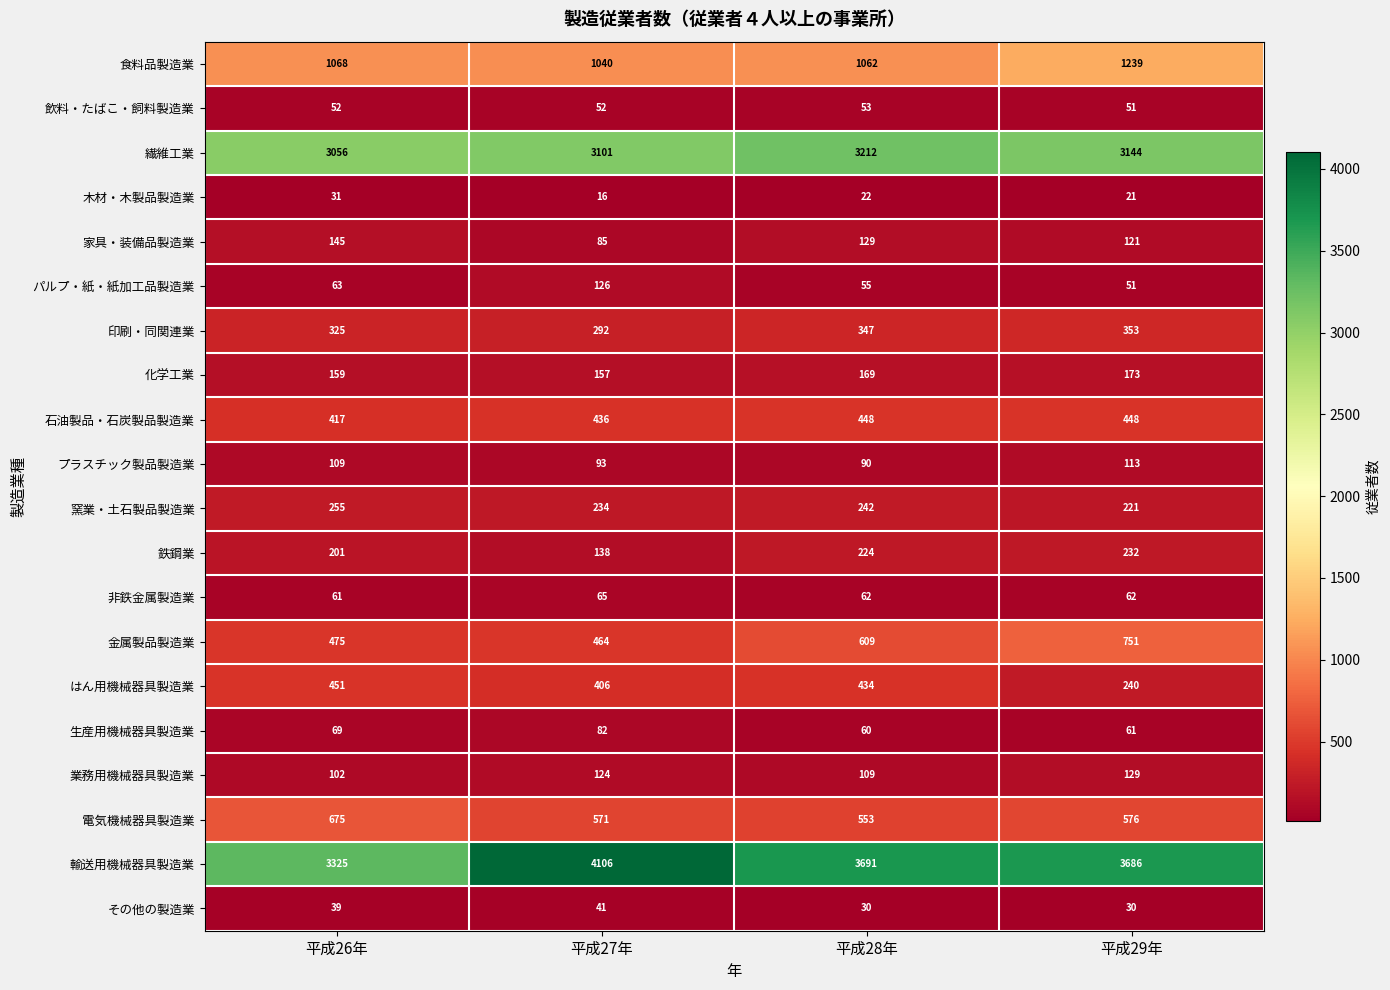

The value of 金属製品製造業 at 平成29年 is 751. True or false?

True